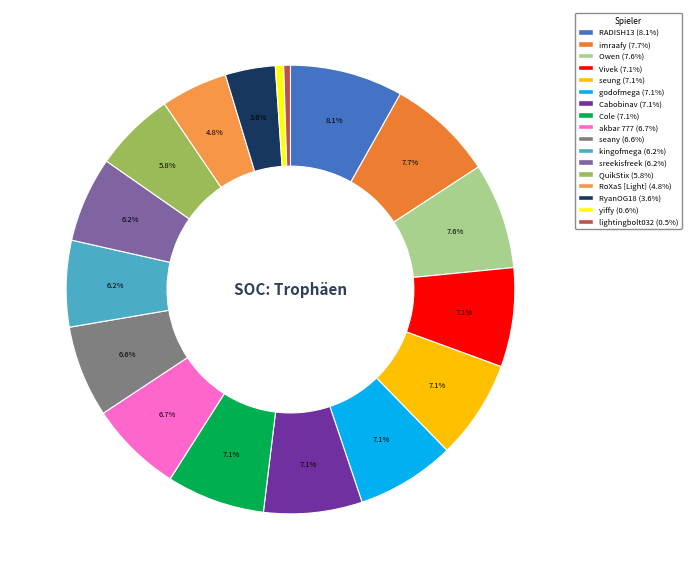

Does any single category account for the majority?

No